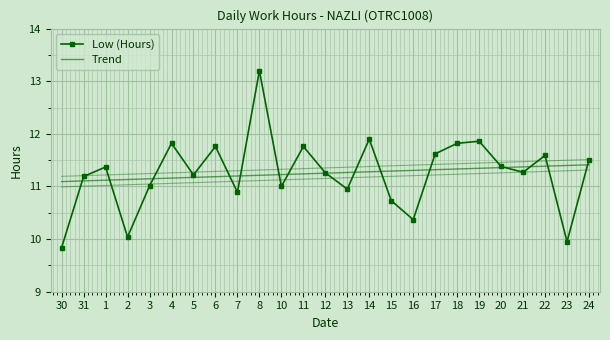

In Low (Hours), how many points are lower than both neighbors (excluding endpoints)?

8